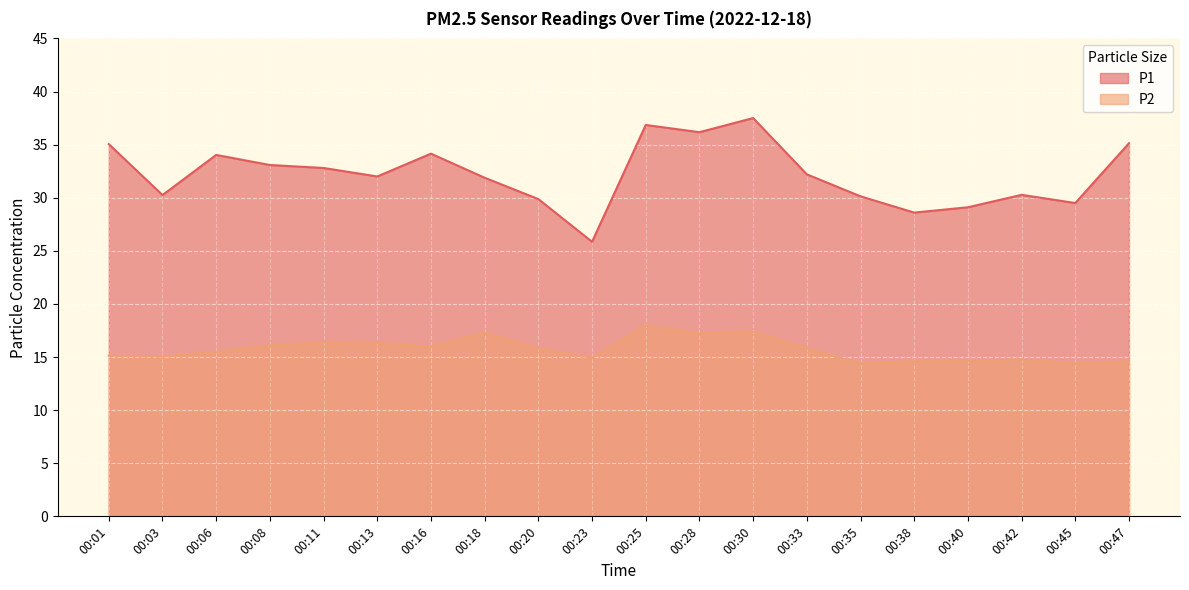

How many distinct data groups are displayed?

2